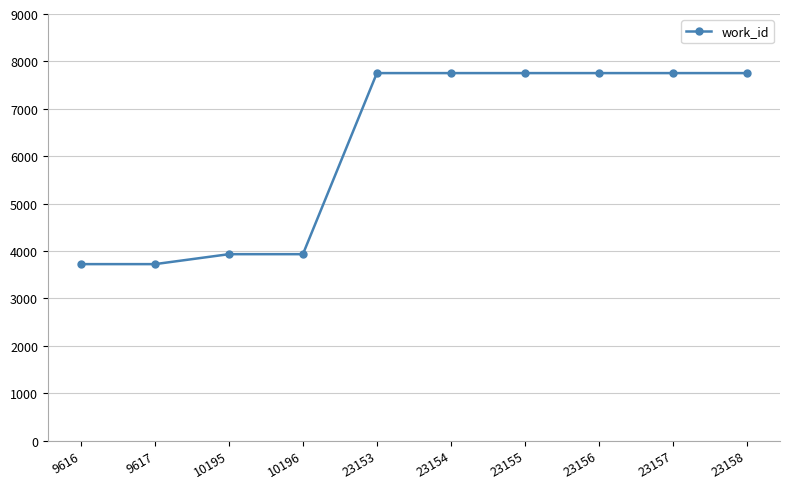

Reading left to right, list all the values displayed in this chart.

3722	3722	3932	3932	7753	7753	7753	7753	7753	7753